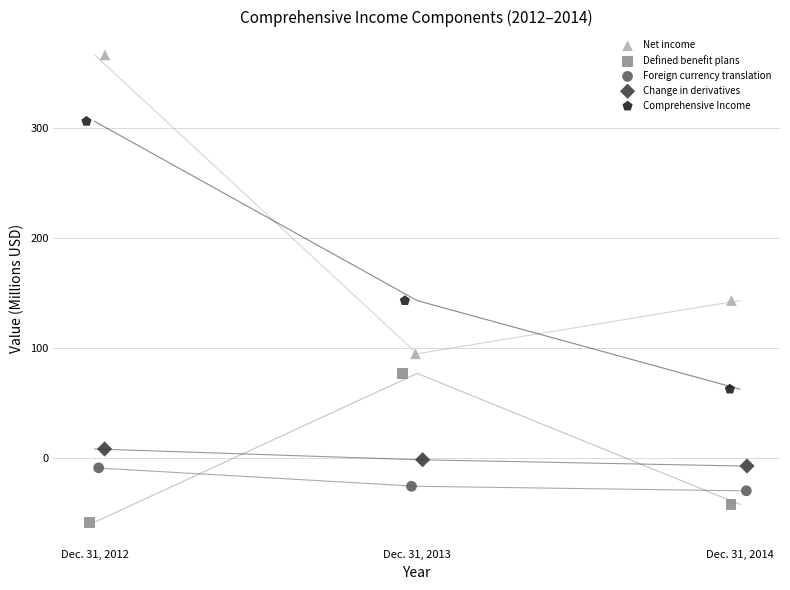

What are all the series names shown in the legend?

Net income, Defined benefit plans, Foreign currency translation, Change in derivatives, Comprehensive Income